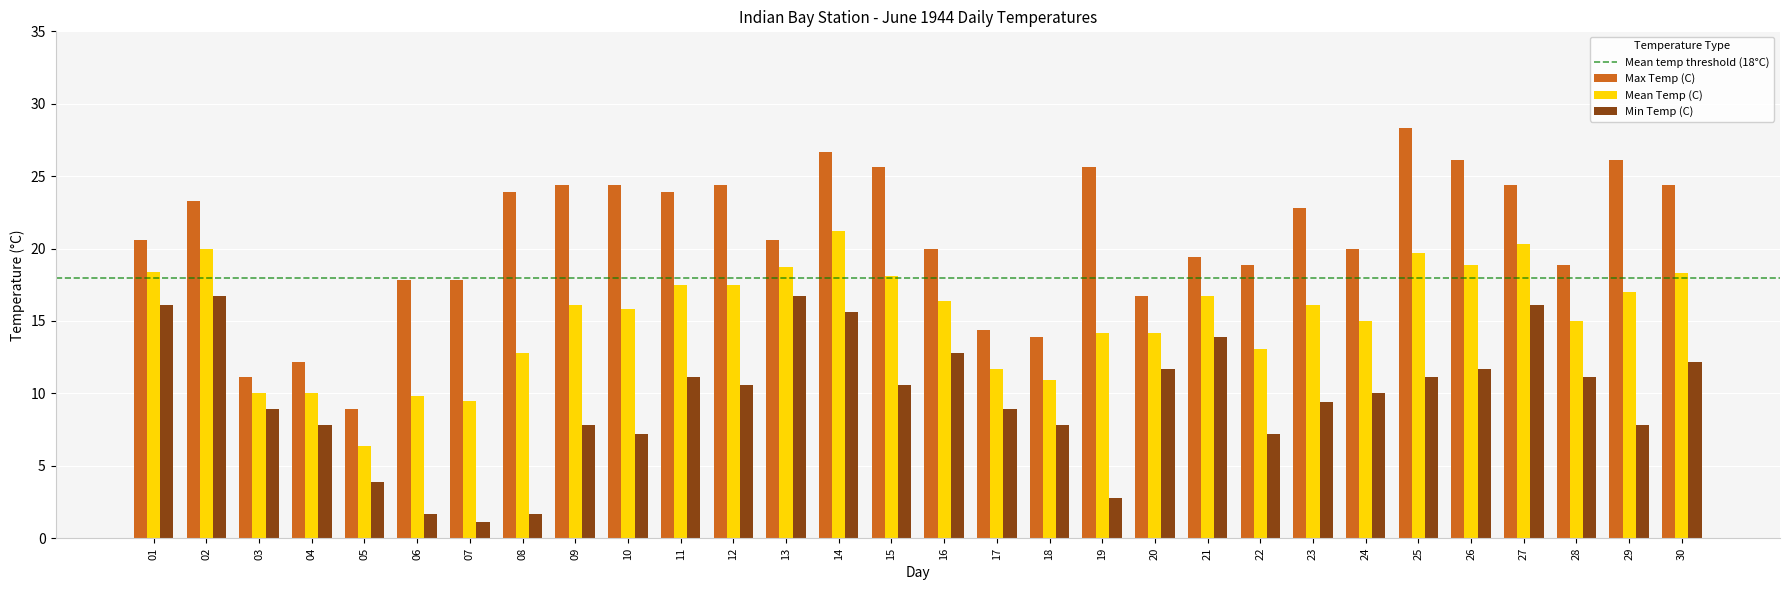

Which series has the widest spread of values?

Max Temp (C)